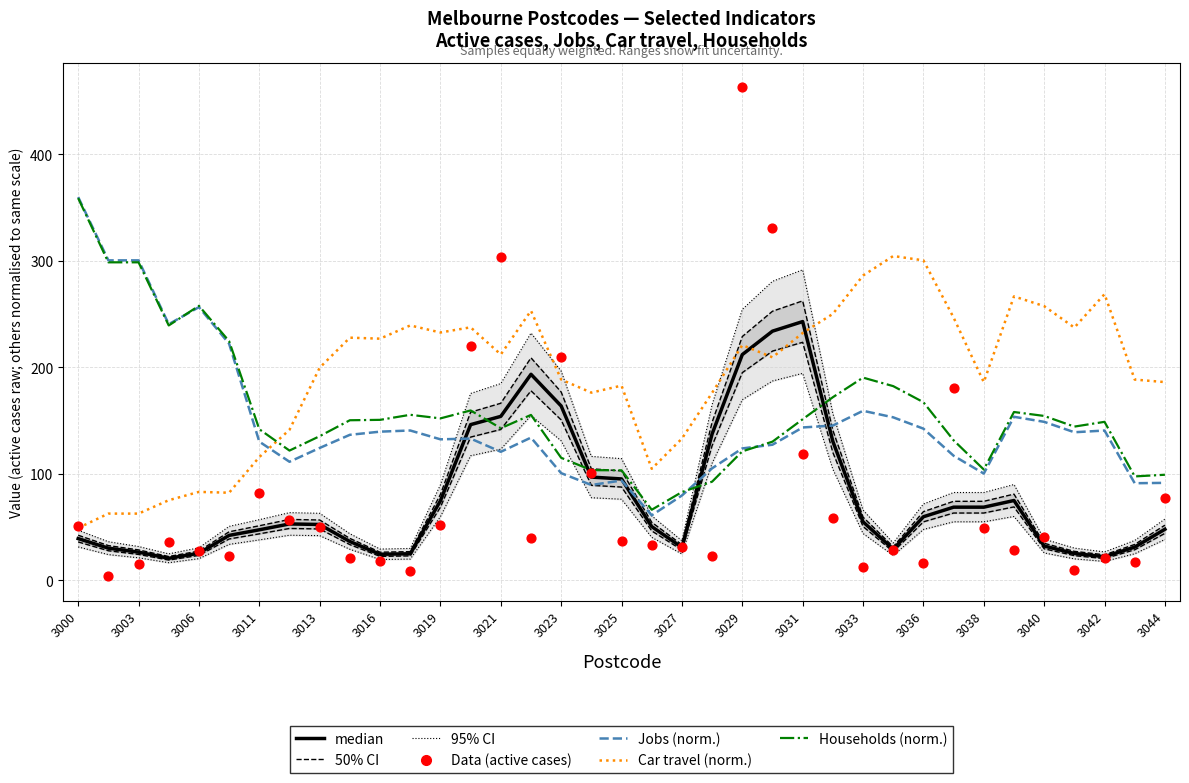

Is the value of Active cases (median) at 3042 greater than the value of Car travel (normalised) at 3044?

No